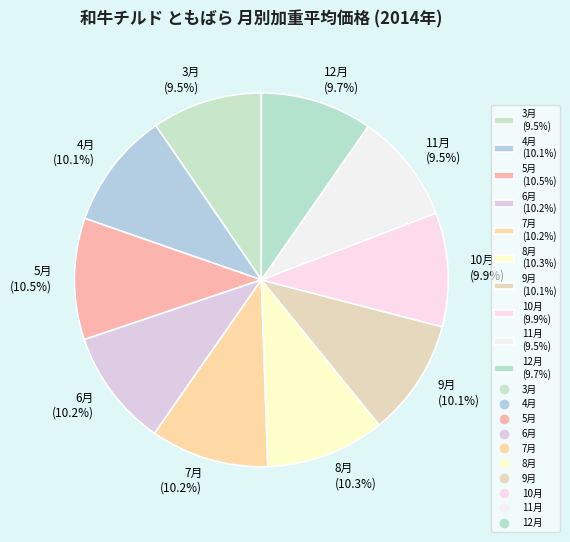

How many segments does this pie chart have?

10